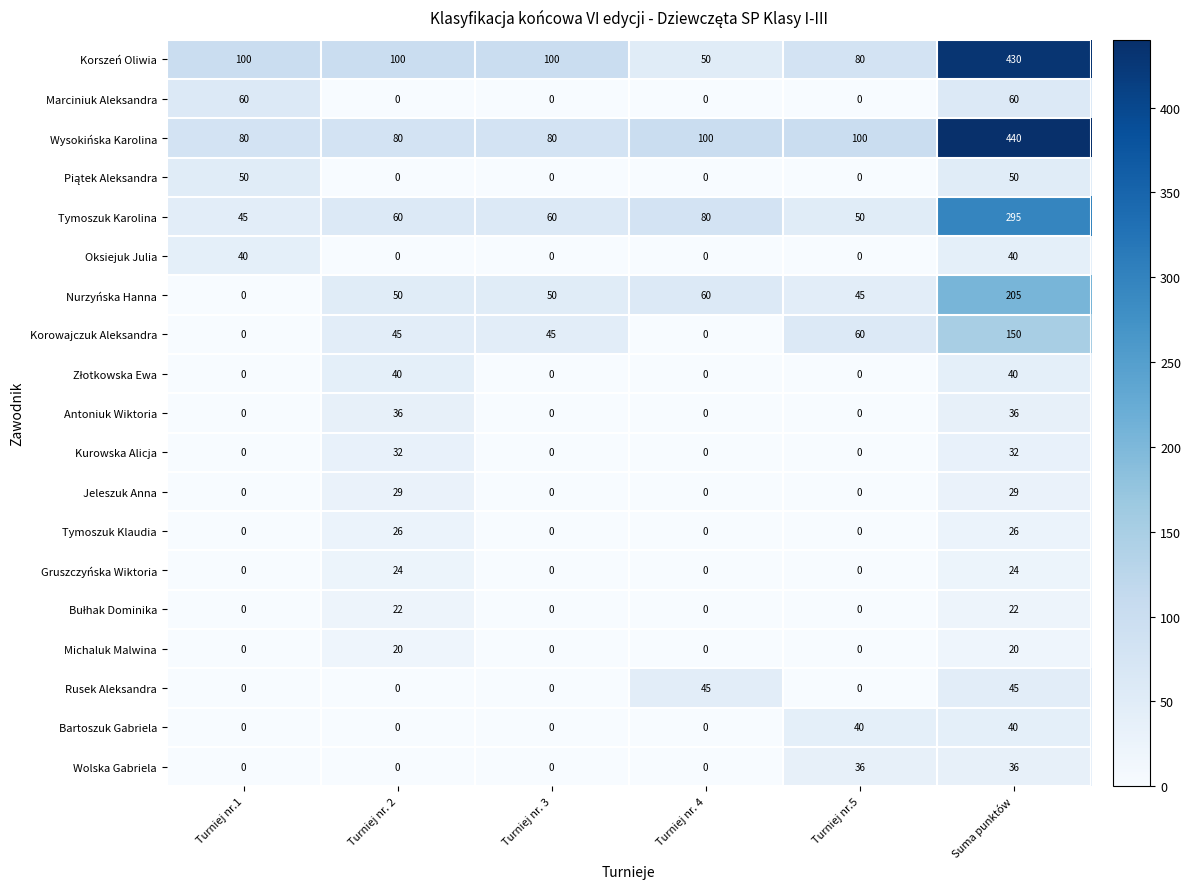

True or false: Nurzyńska Hanna has a value of 0 at Turniej nr.1.

True